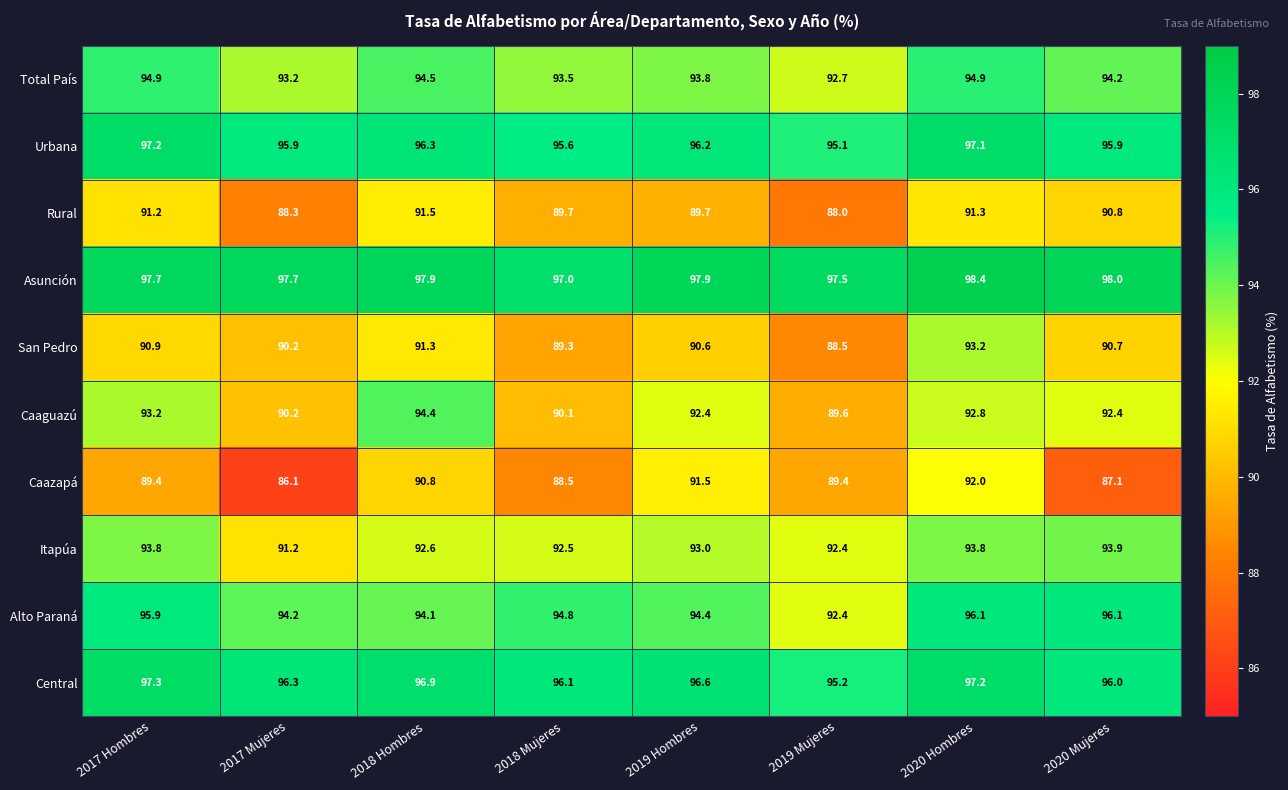

List the series in order of their peak value, highest first.

Asunción, Central, Urbana, Alto Paraná, Total País, Caaguazú, Itapúa, San Pedro, Caazapá, Rural